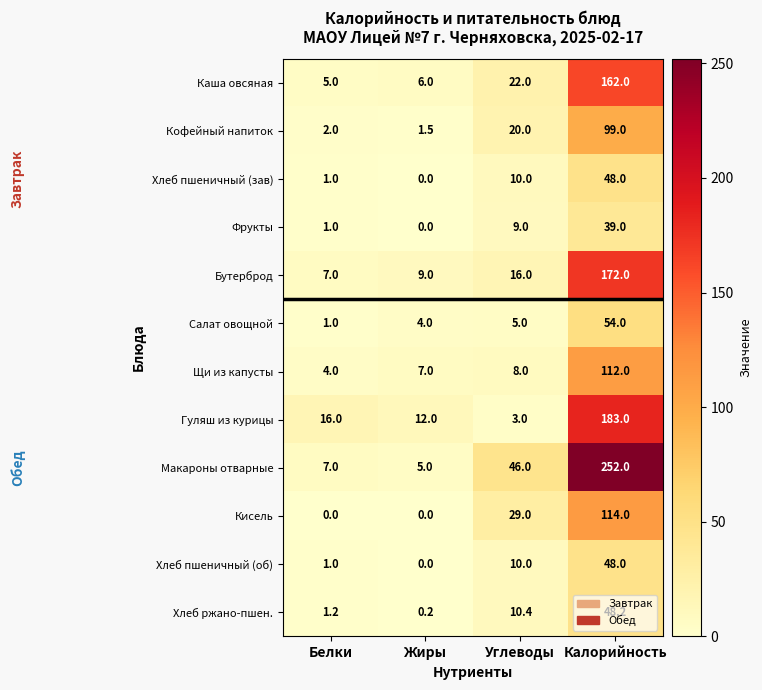

At which category is the sum across all series the highest?

Калорийность